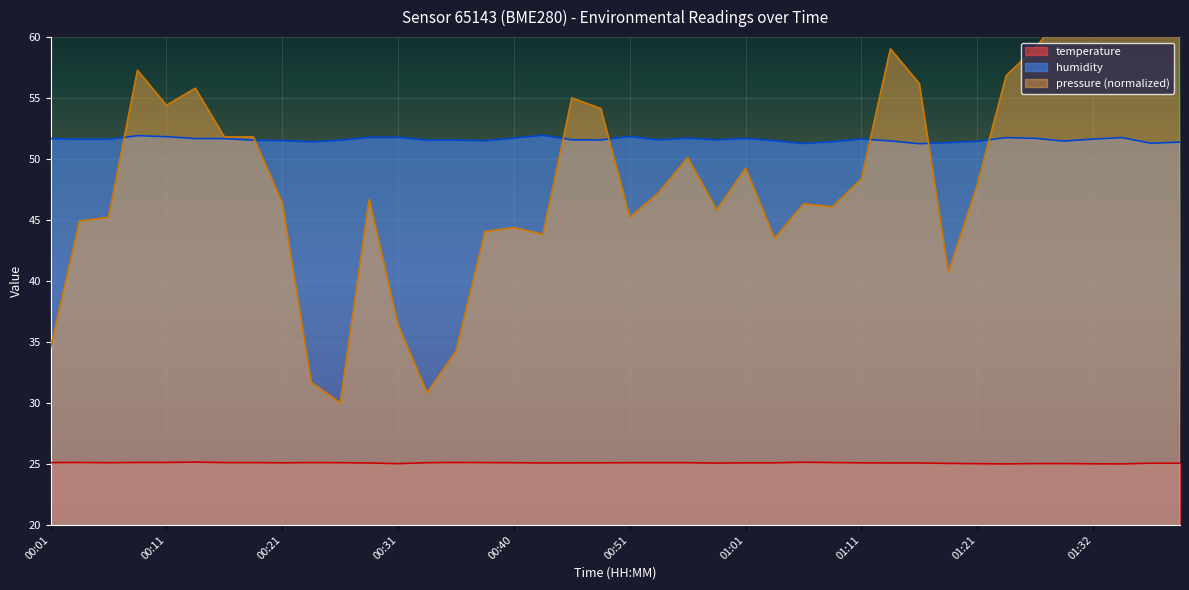

Is it true that temperature equals 25.1 at 00:21?

True